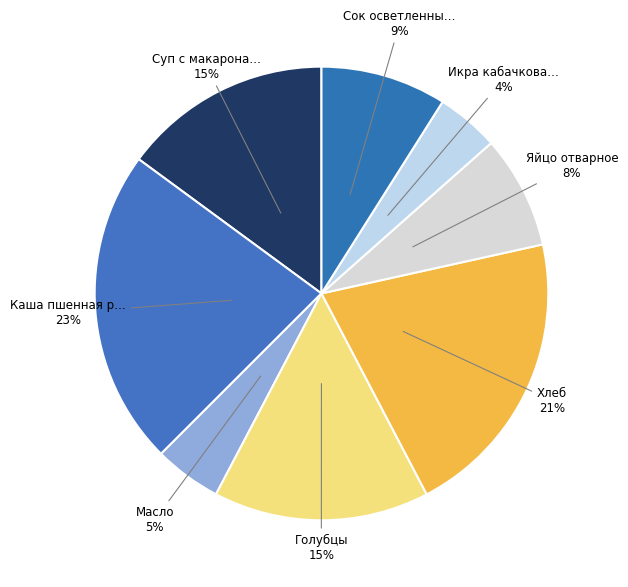

How many segments does this pie chart have?

8